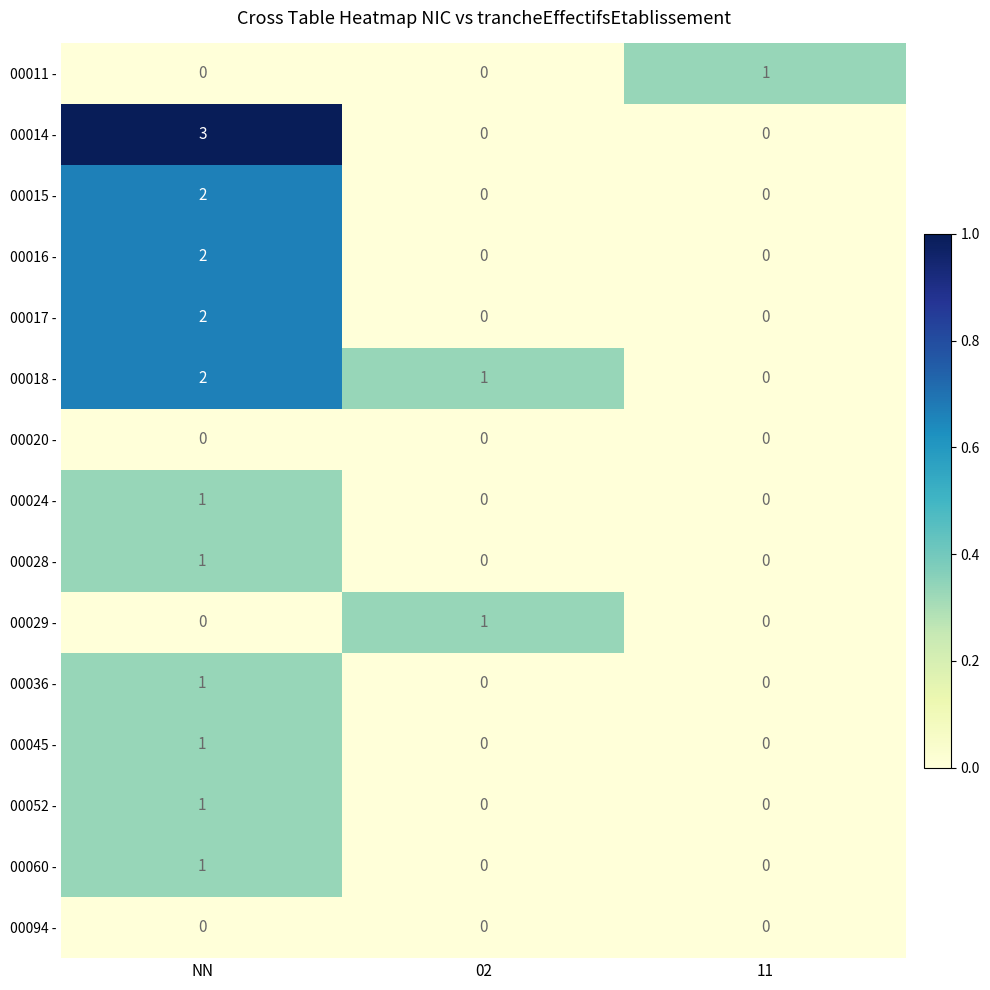

Is it true that 00060 - equals -1 at 02?

False